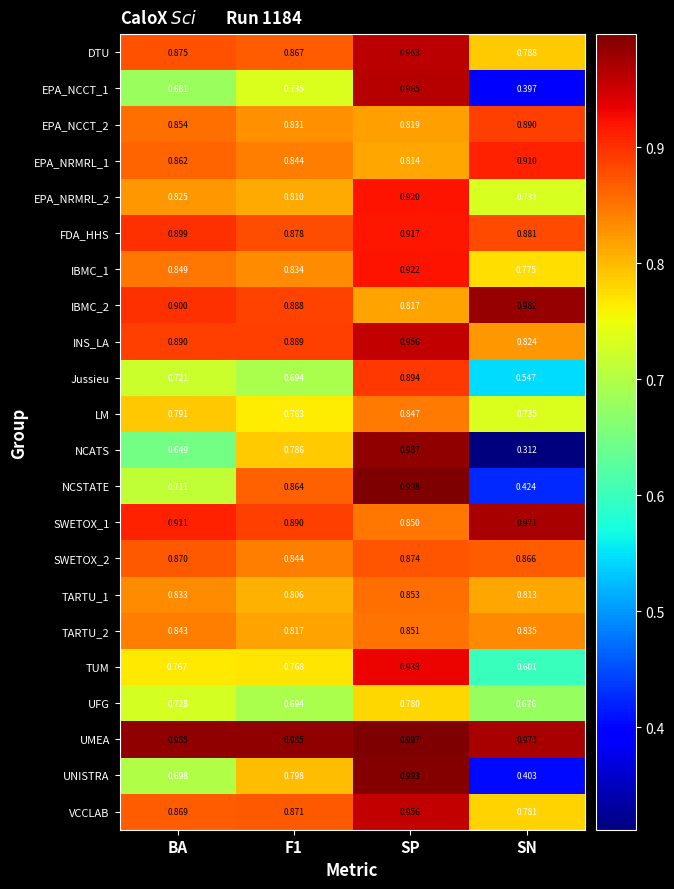

Which series has the largest total across all categories?

UMEA